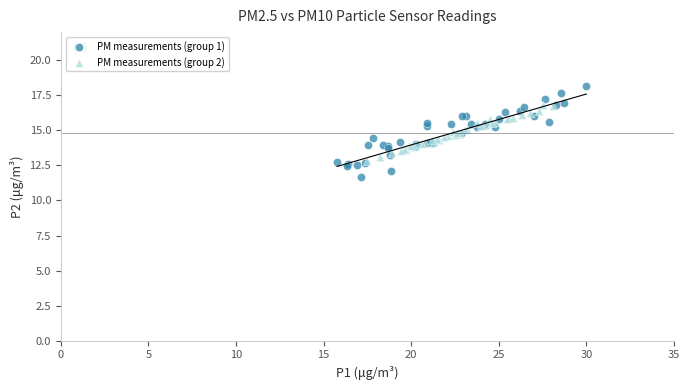

Which series reaches the maximum Y coordinate?

PM measurements (group 1)